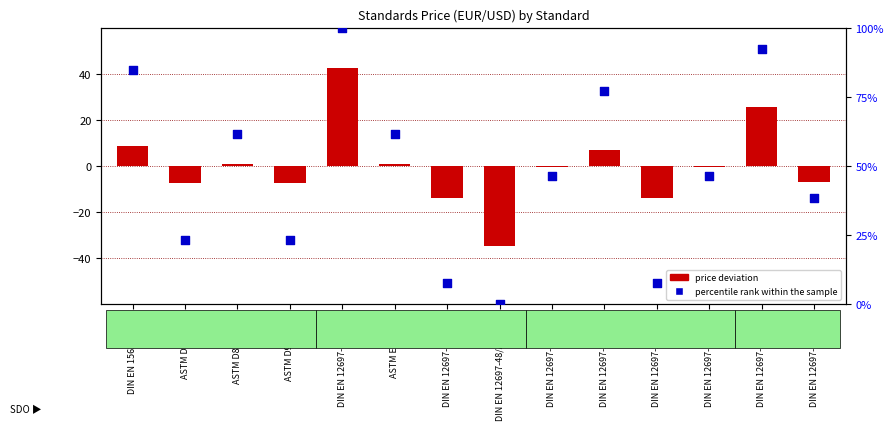

Is the value of price deviation at DIN EN 12697-18:2025 greater than the value of percentile rank within the sample at ASTM D946M:25?

No